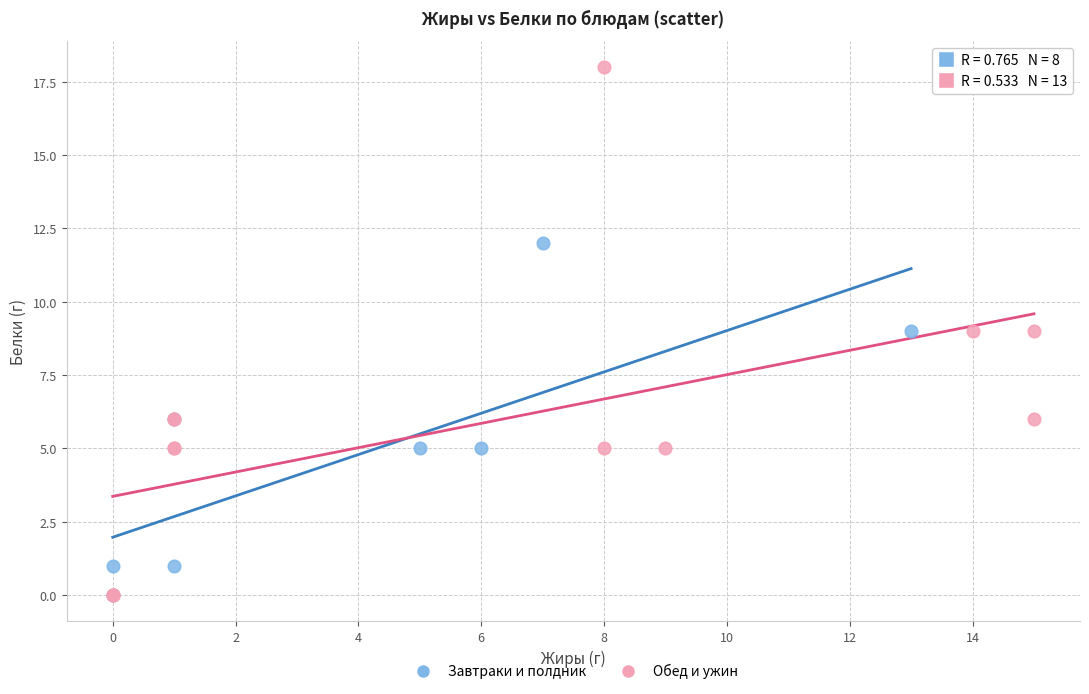

Which series contains the highest Y value?

Обед и ужин